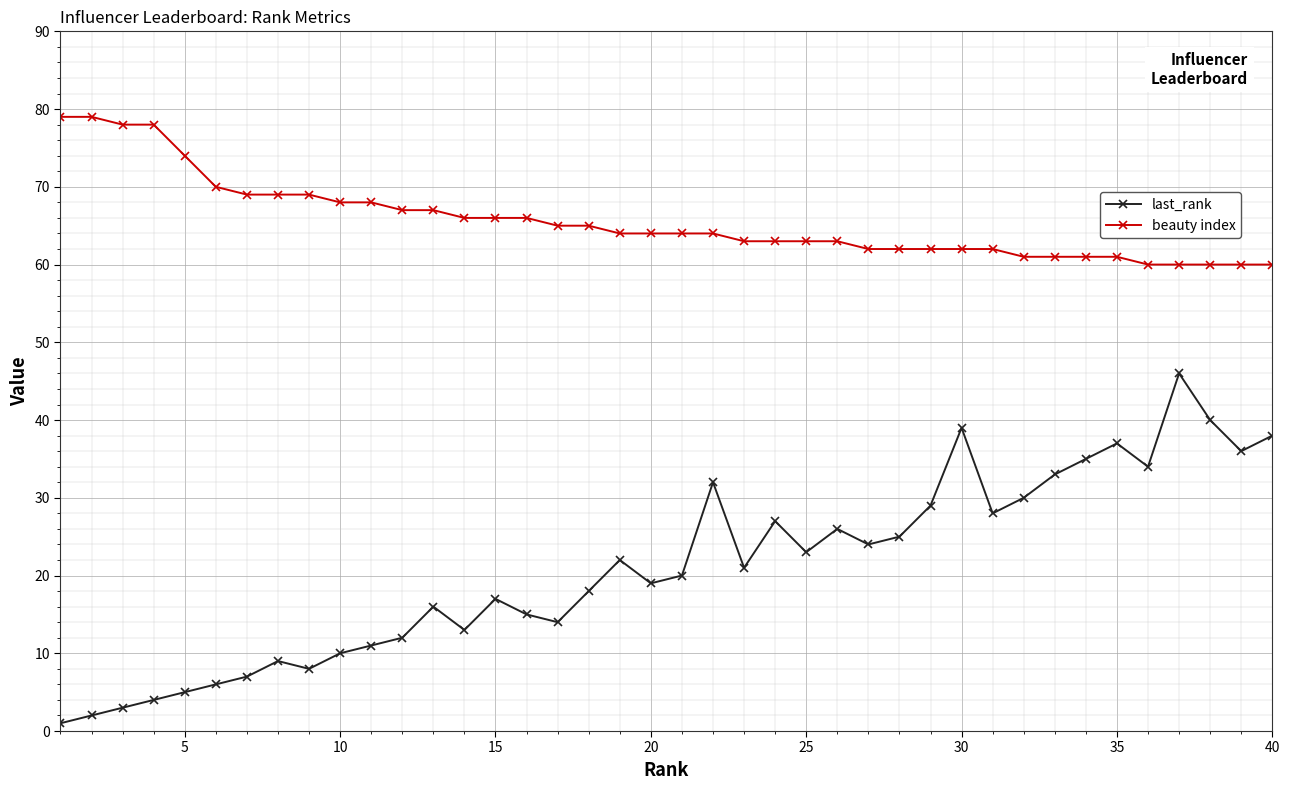

At how many categories does at least one series exceed 52?

40